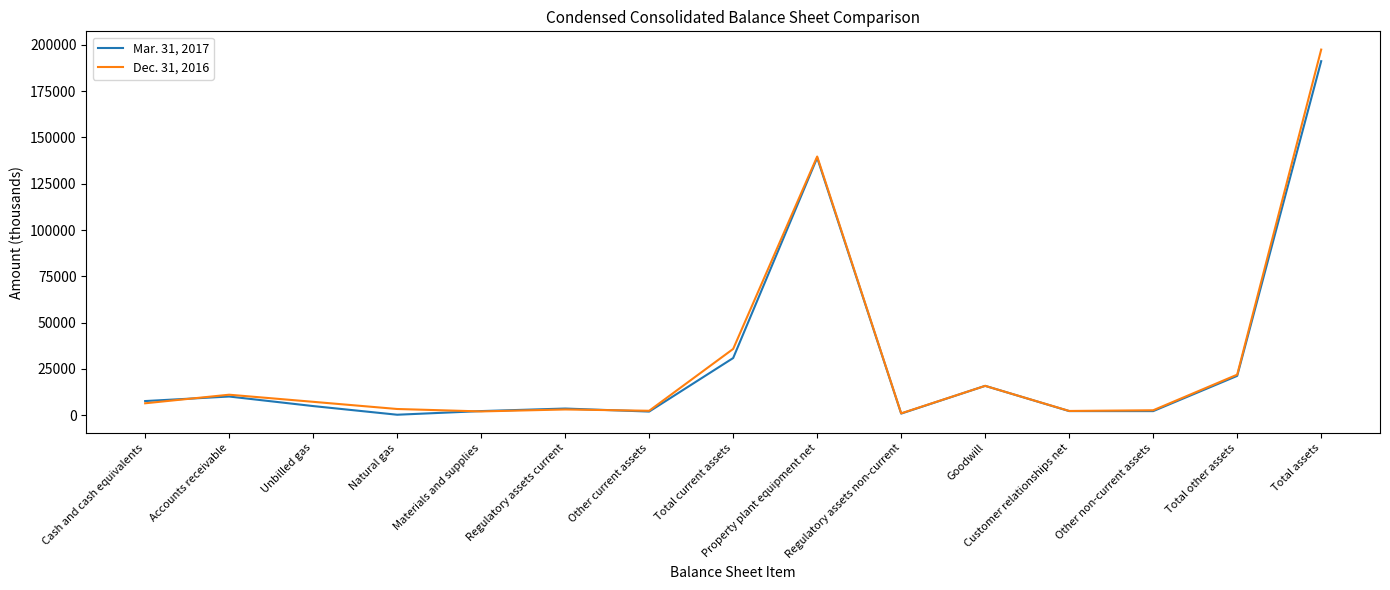

Rank the series by their maximum value, from highest to lowest.

Dec. 31, 2016, Mar. 31, 2017